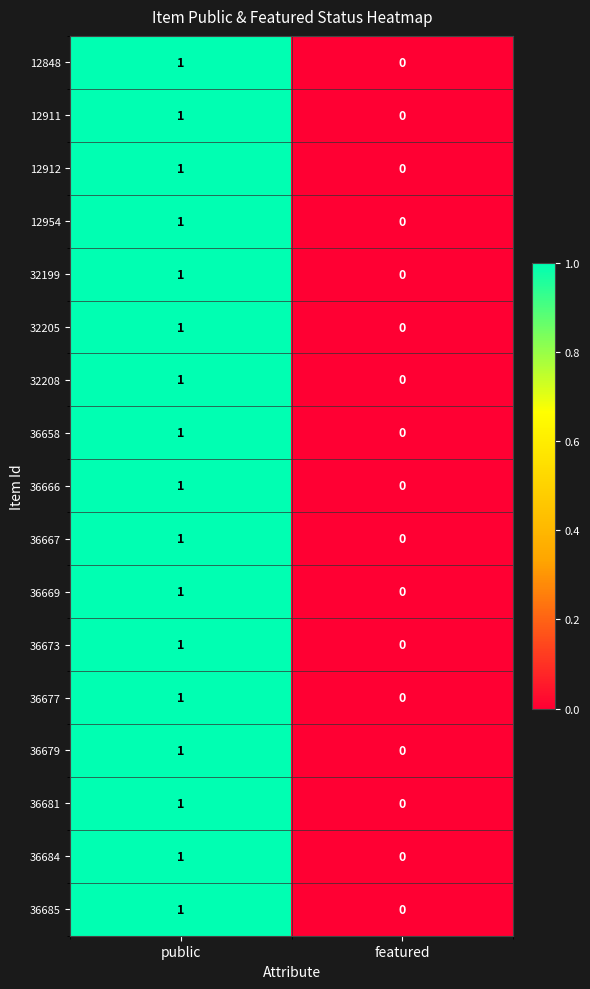

List the labels in order of 32199 value, smallest first.

featured, public